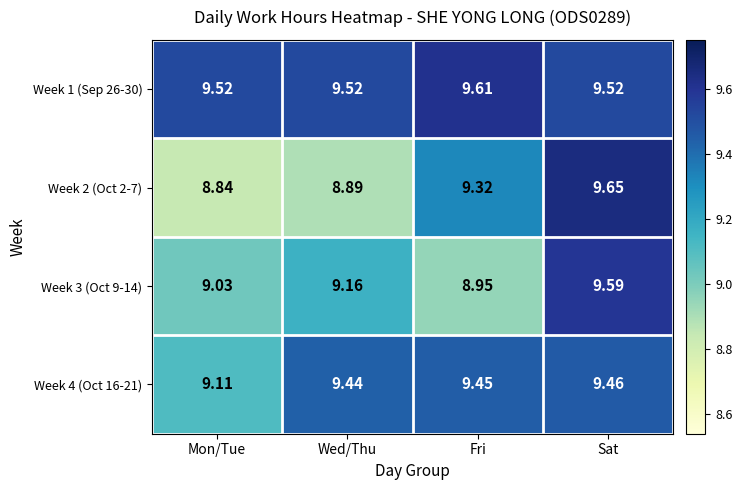

List the labels in order of Week 3 (Oct 9-14) value, smallest first.

Fri, Mon/Tue, Wed/Thu, Sat